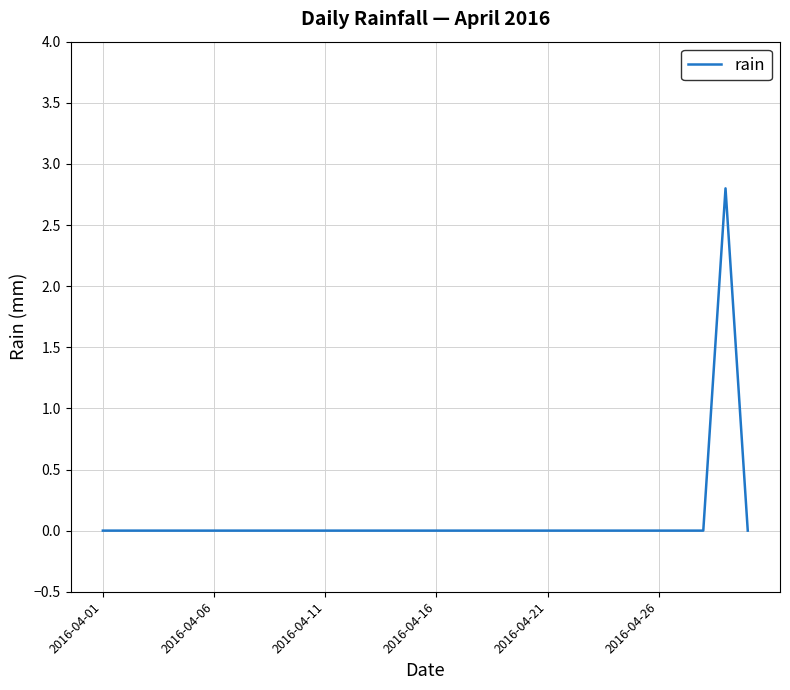

What is the difference between the maximum and minimum values?

2.8